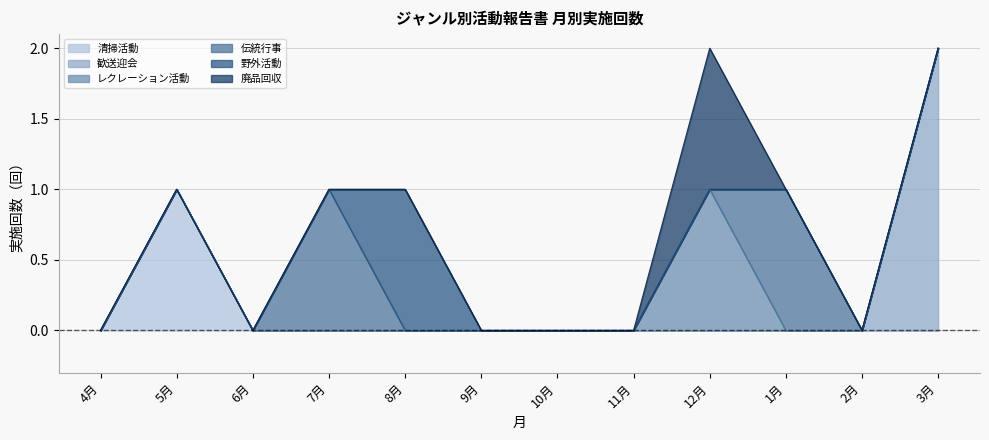

True or false: 歓送迎会 and 廃品回収 cross at least once.

False